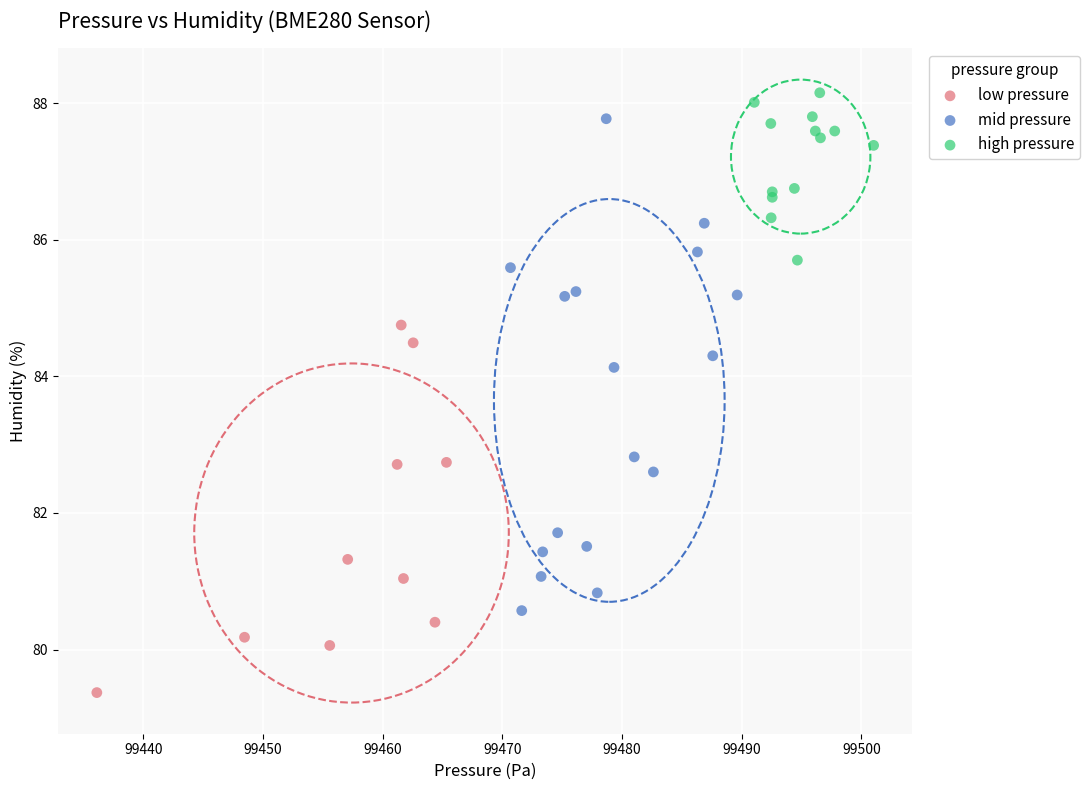

Which series has the widest spread of Y values?

mid pressure